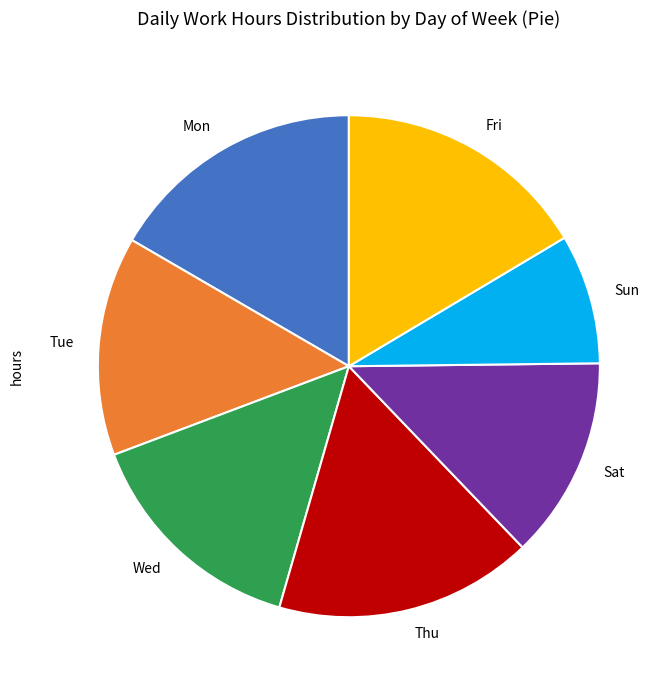

Combined, do Tue and Fri account for over 50%?

No